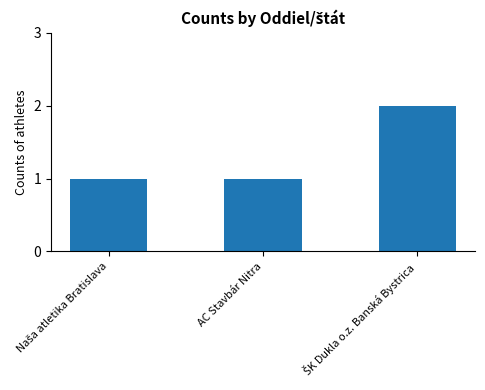

How many values are between 1 and 2?

3